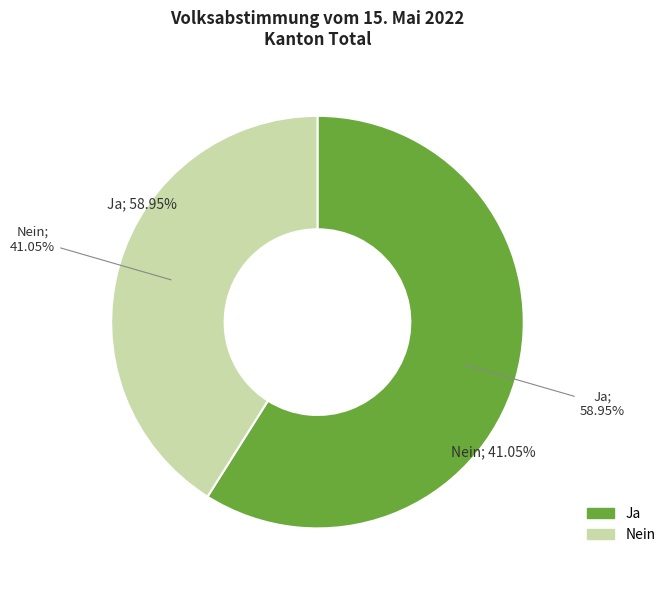

Does Nein account for over 50% of the chart?

No